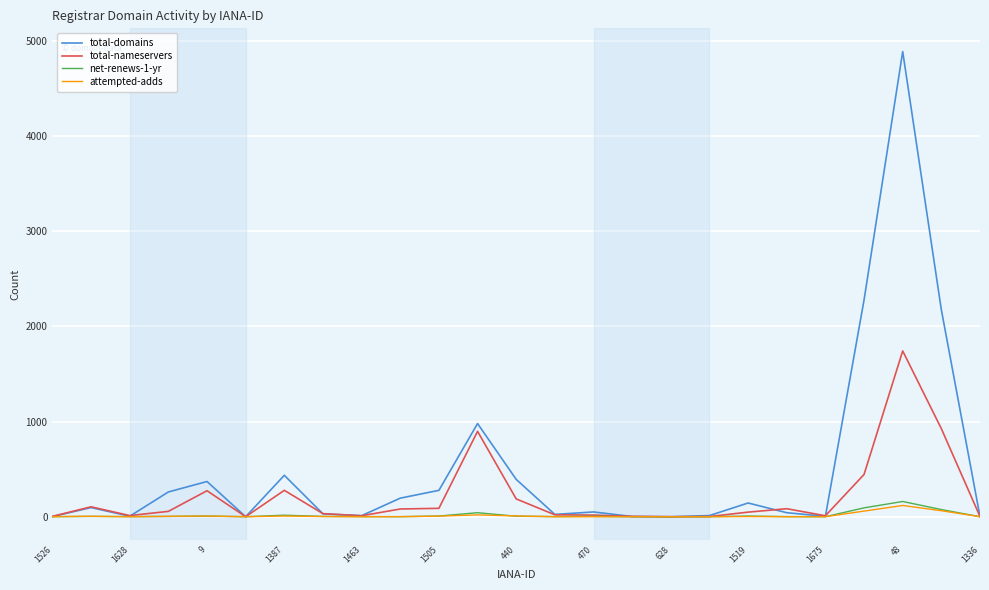

What is the greatest value displayed?

4888